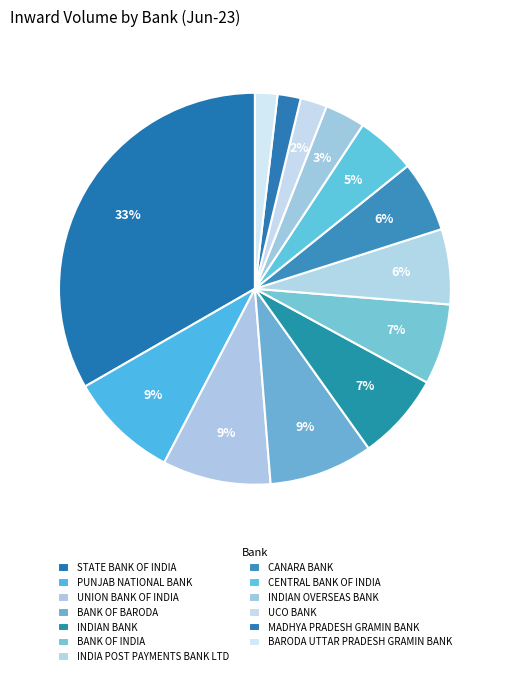

Count the number of slices in the pie.

13